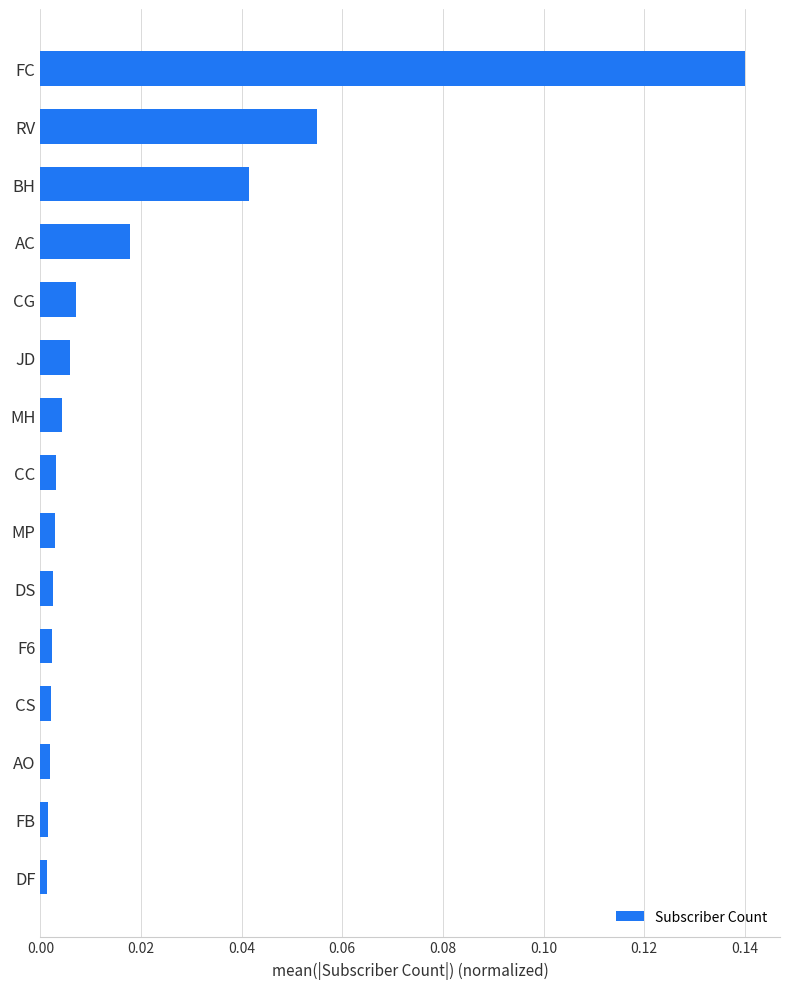

What is the label of the 8th bar from the bottom?

CC